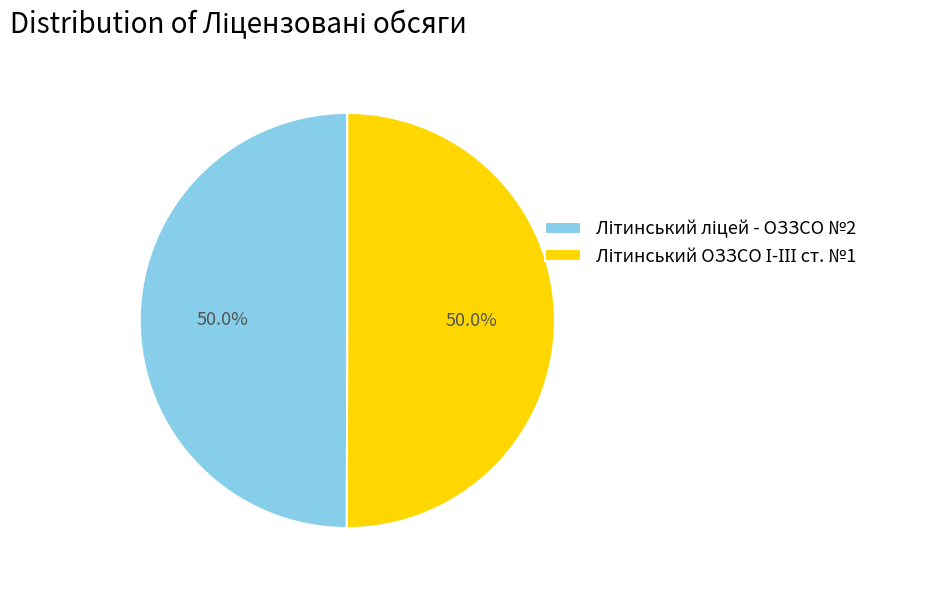

What is the smallest slice in the pie chart?

Літинський ліцей - ОЗЗСО №2